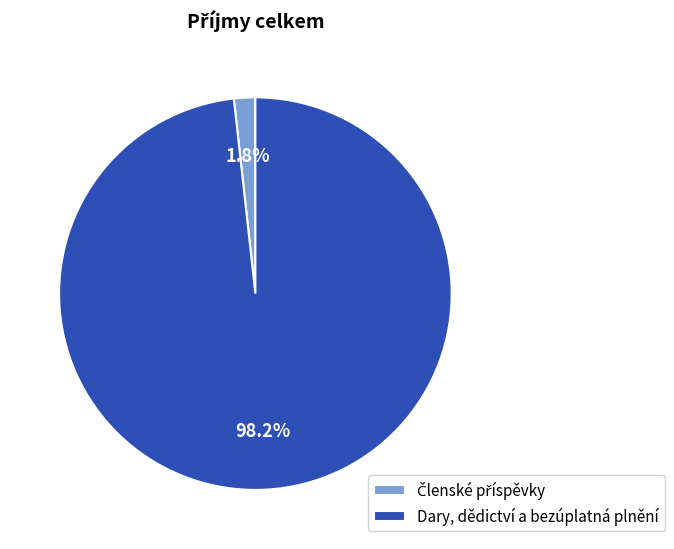

What is the majority slice?

Dary, dědictví a bezúplatná plnění